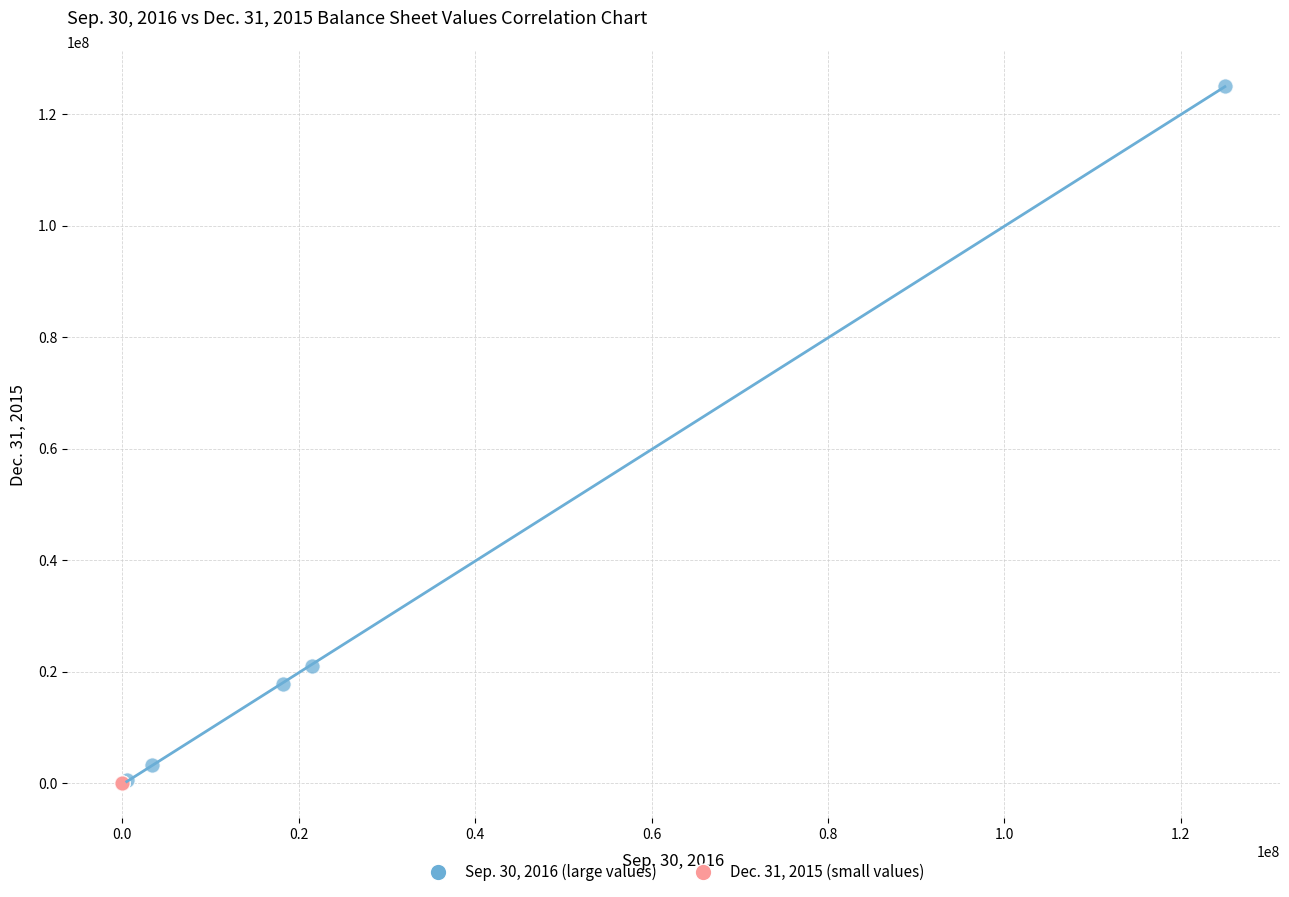

Which series has the largest Y range (max minus min)?

Sep. 30, 2016 (large values)